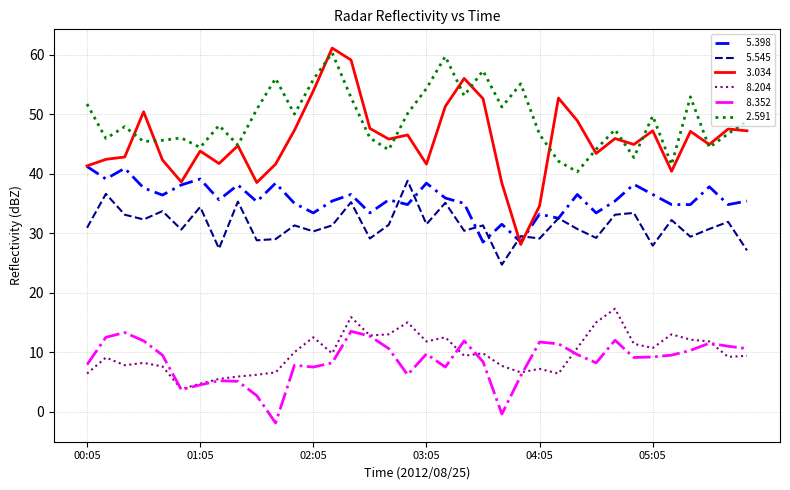

What is the greatest value displayed?

61.1